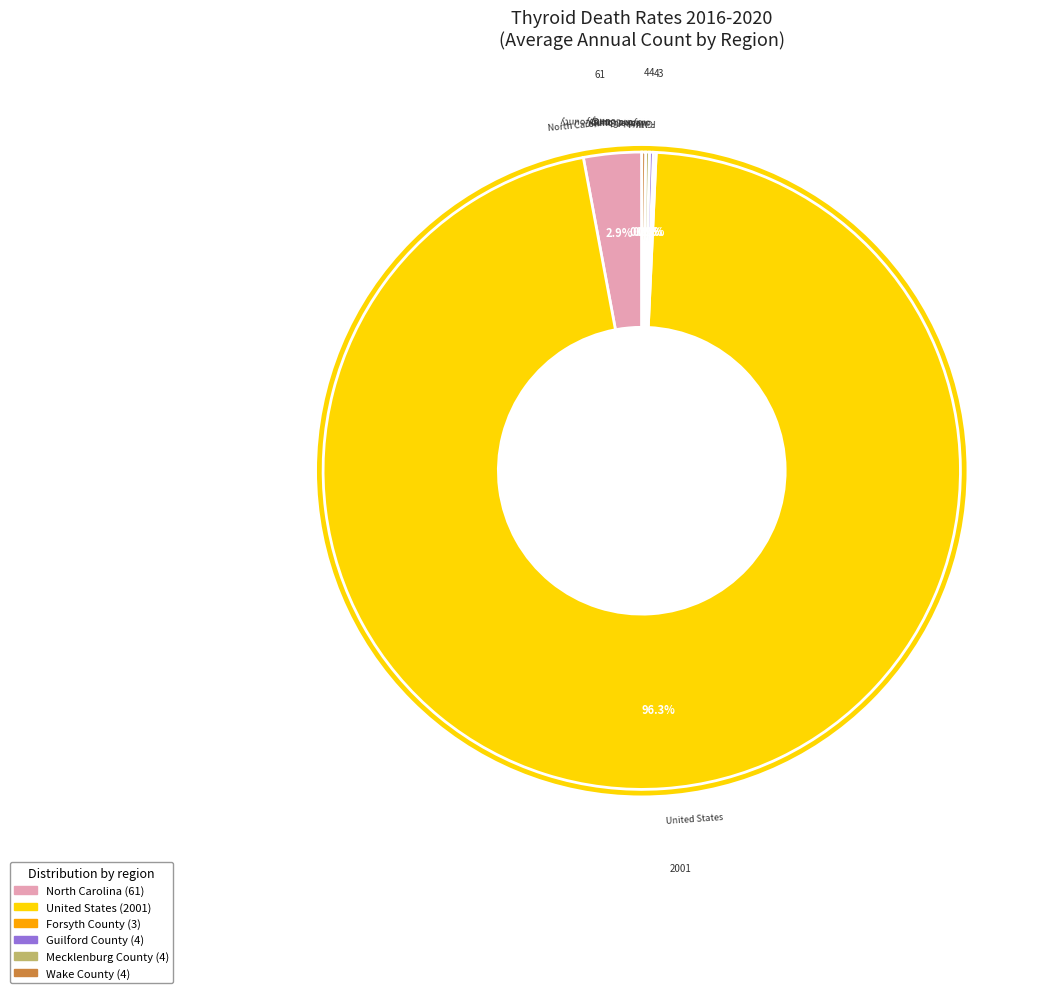

Which category accounts for the majority?

United States